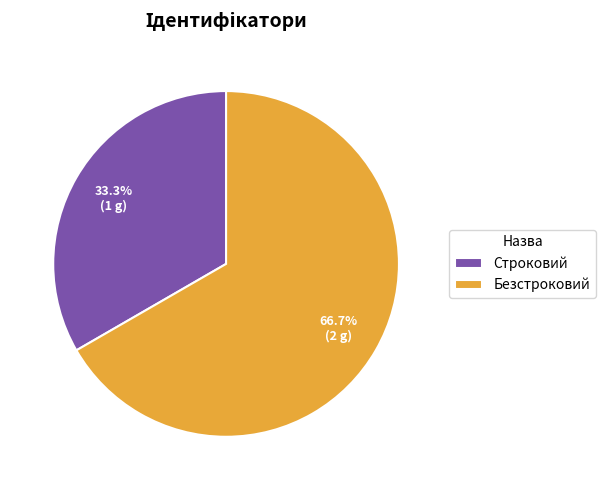

Rank the categories by value from highest to lowest.

Безстроковий, Строковий